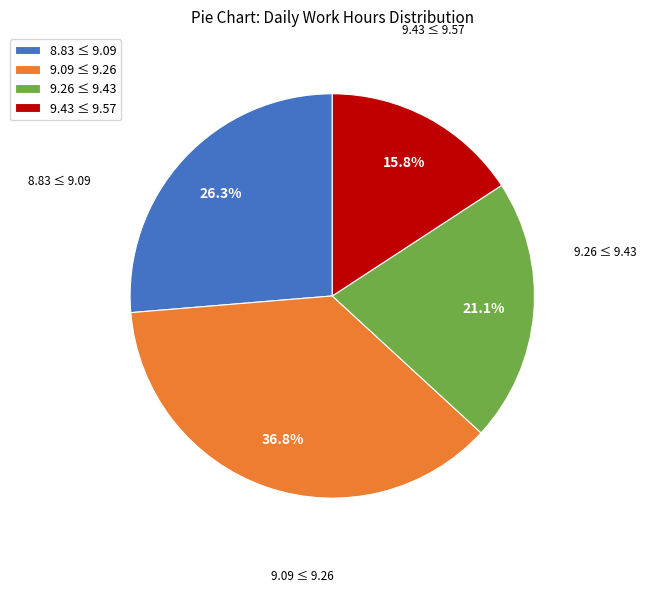

Which slice is the smallest?

9.43 ≤ 9.57